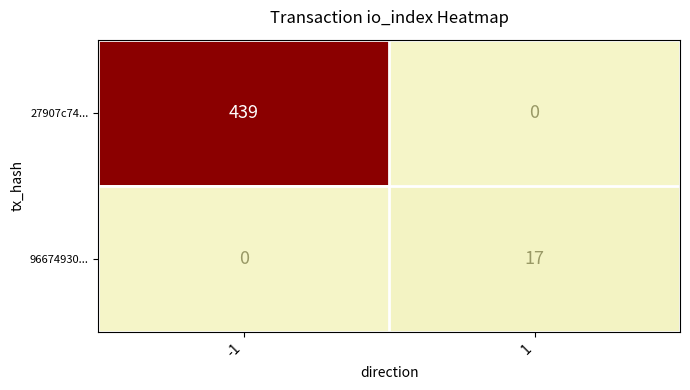

List the series in order of their peak value, highest first.

27907c74..., 96674930...